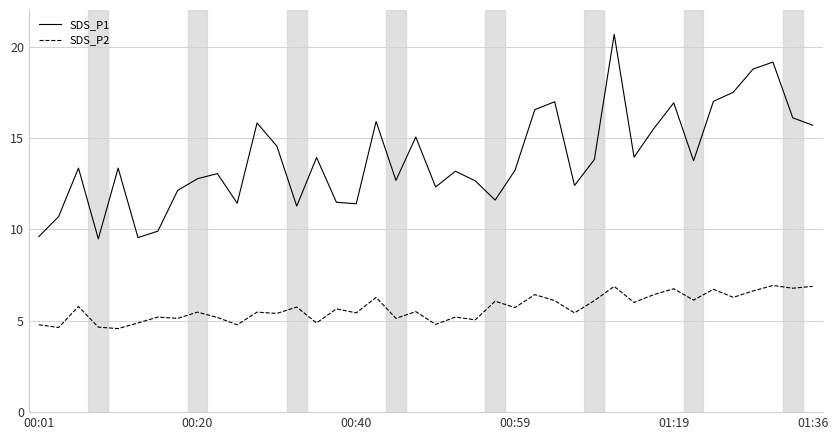

What is the difference between the maximum and minimum values in the SDS_P1 series?

11.2